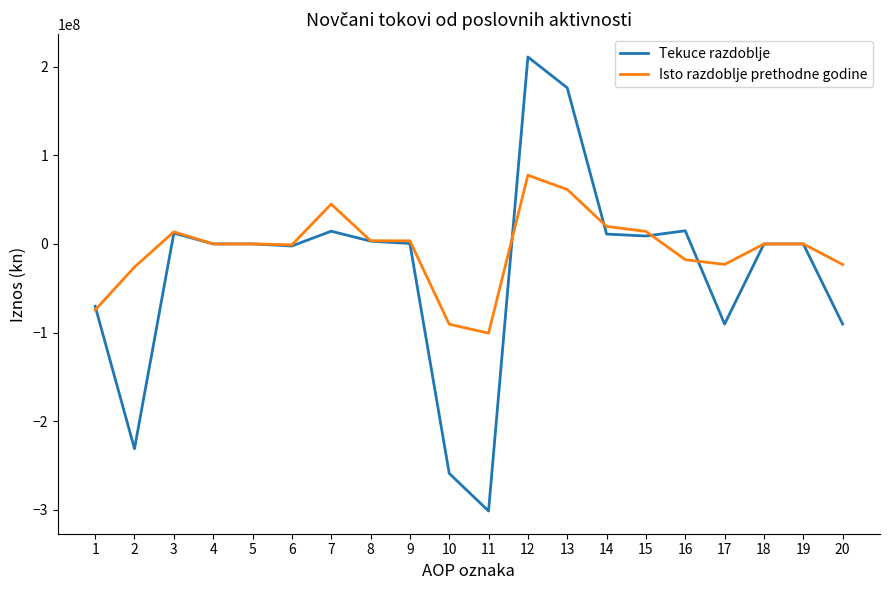

What is the difference between the second highest and second lowest values in the Isto razdoblje prethodne godine series?

151951699